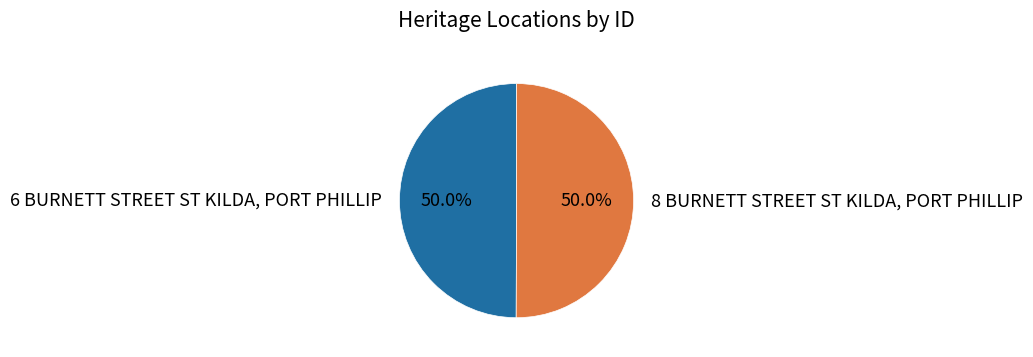

Combined, what portion of the pie is 6 BURNETT STREET ST KILDA, PORT PHILLIP and 8 BURNETT STREET ST KILDA, PORT PHILLIP?

100.0%